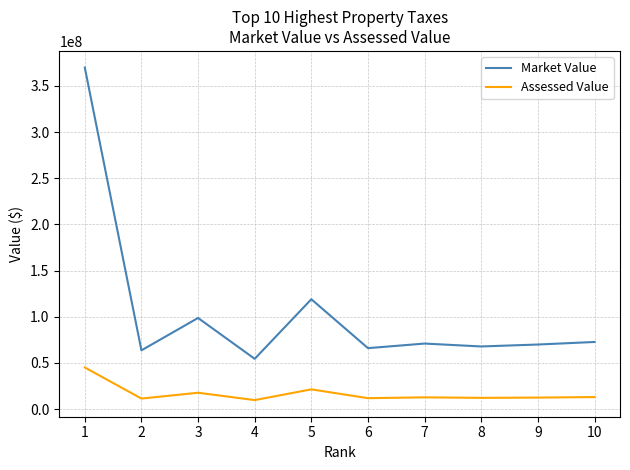

Where does the Assessed Value series first go above 12786064?

1